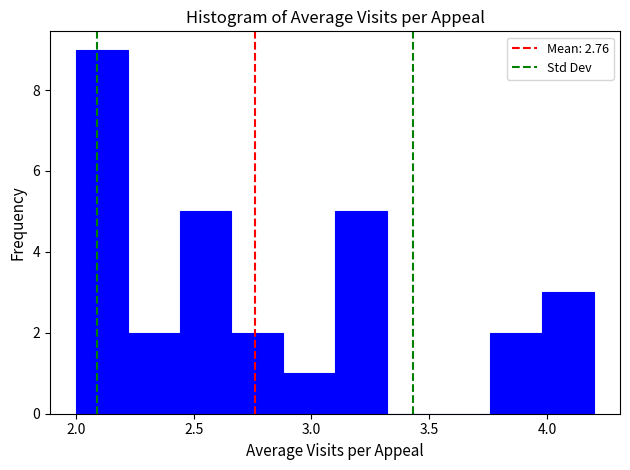

Over which range of the x-axis is the bar tallest?

2.00 to 2.22